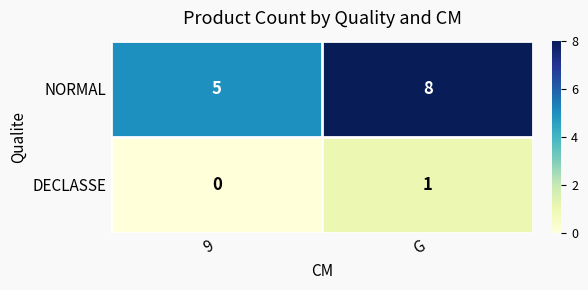

What is the sum of the NORMAL values at 9 and G?

13